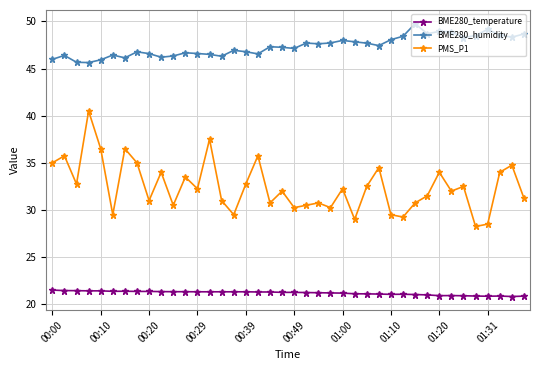

True or false: BME280_humidity has more than 1 points higher than both neighbors.

True